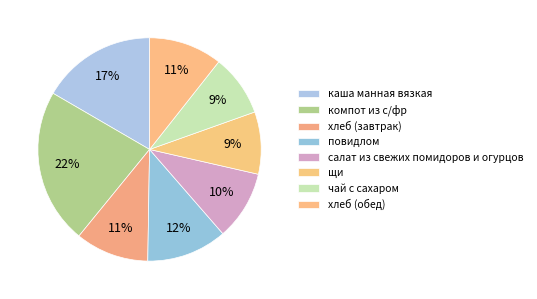

To the nearest percent, what portion does хлеб (завтрак) represent?

11%